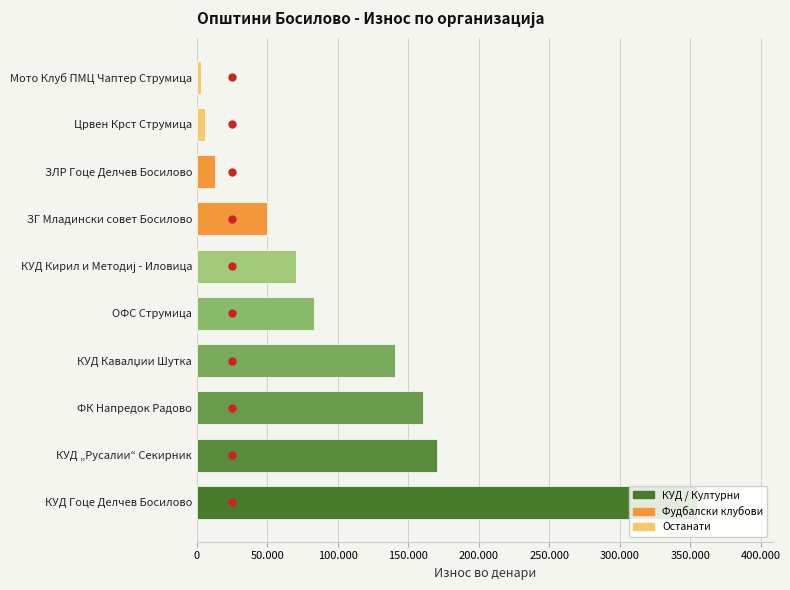

Is the value of Износ во денари at 350.000 greater than the value of Точка (референца) at 300.000?

Yes